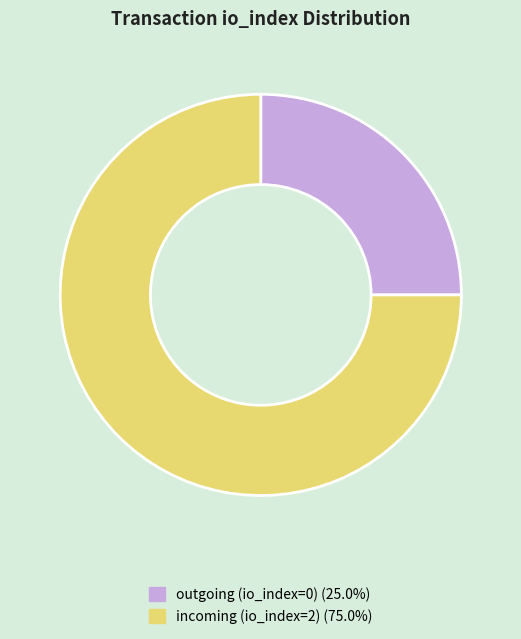

Does any single category account for the majority?

Yes